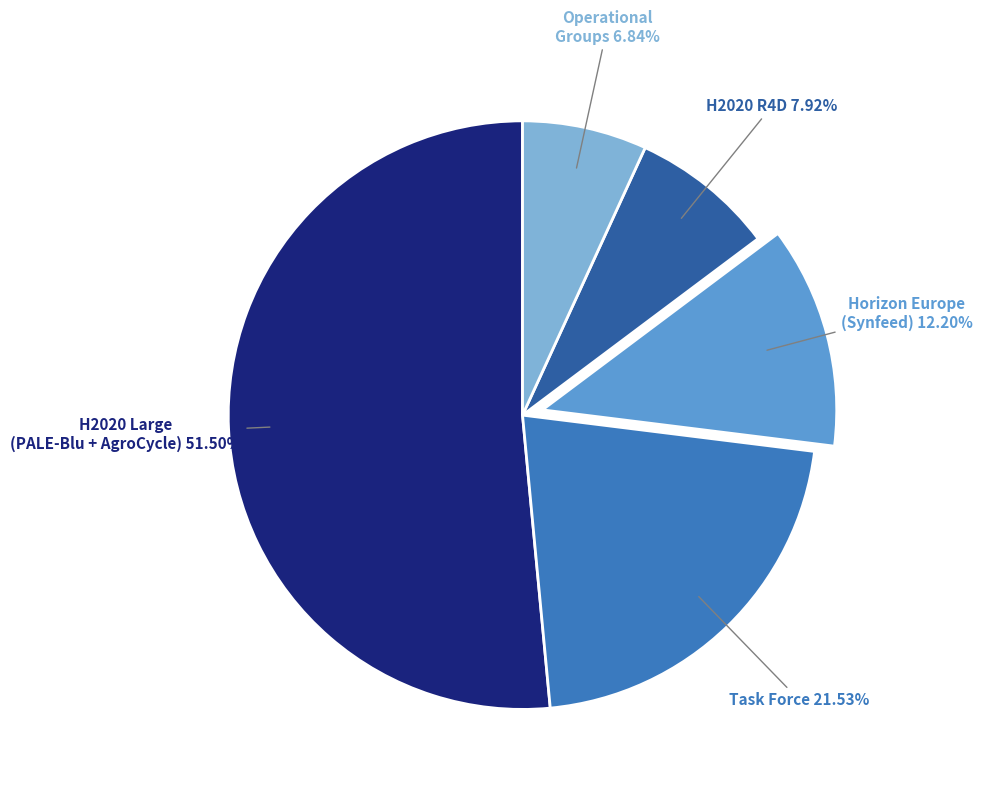

What is the ratio of the value at H2020 Large (PALE-Blu + AgroCycle) to the value at Task Force?

2.4